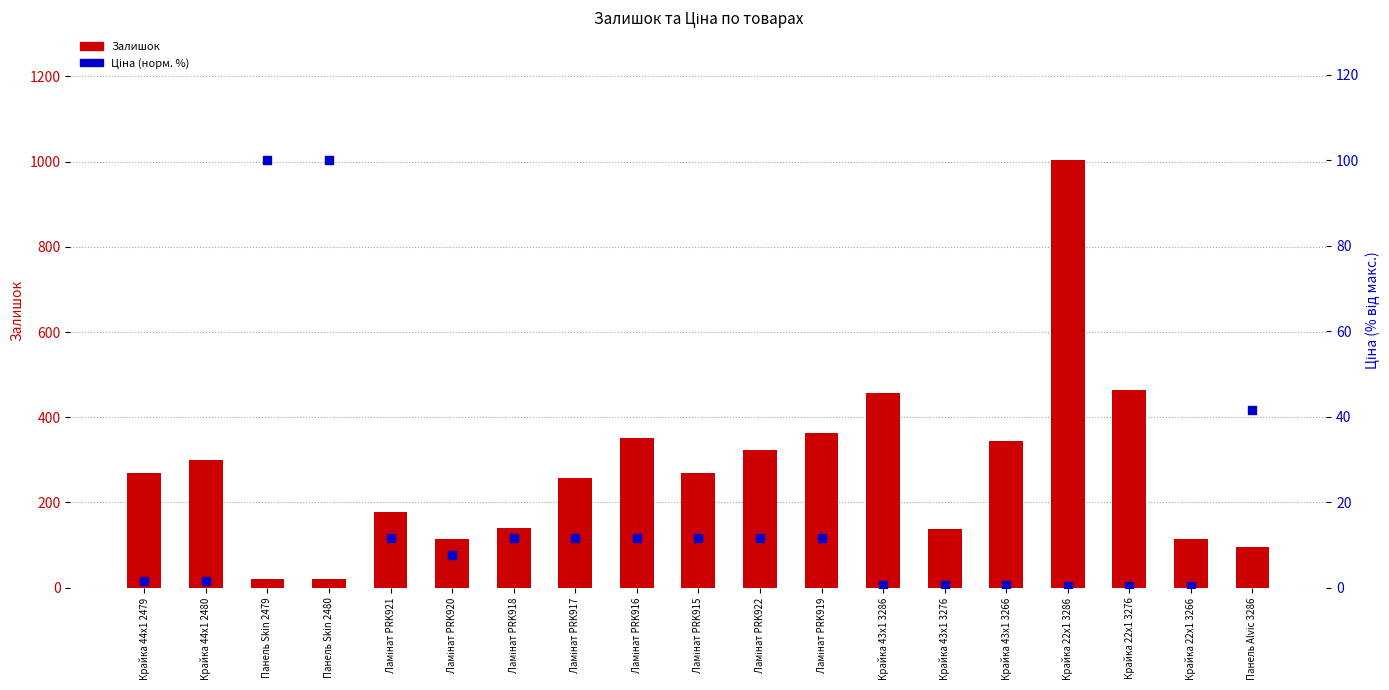

At which category is the sum across all series the highest?

Крайка 22x1 3286